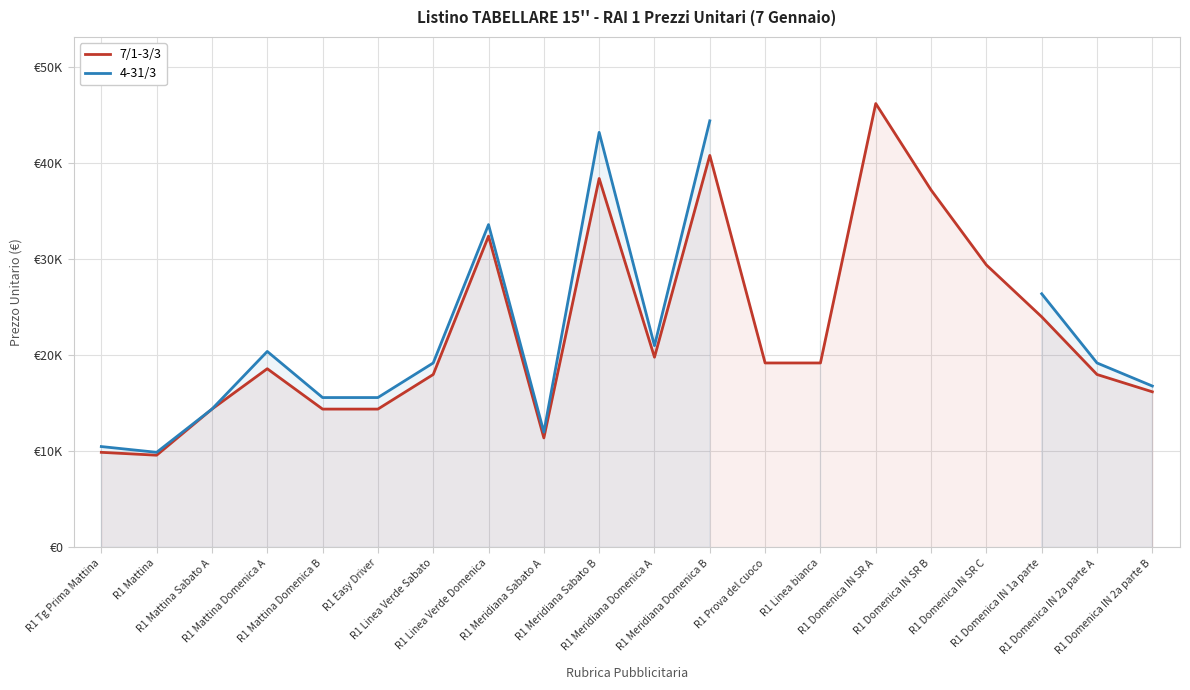

Read the 4-31/3 value at R1 Tg Prima Mattina.

10500.0